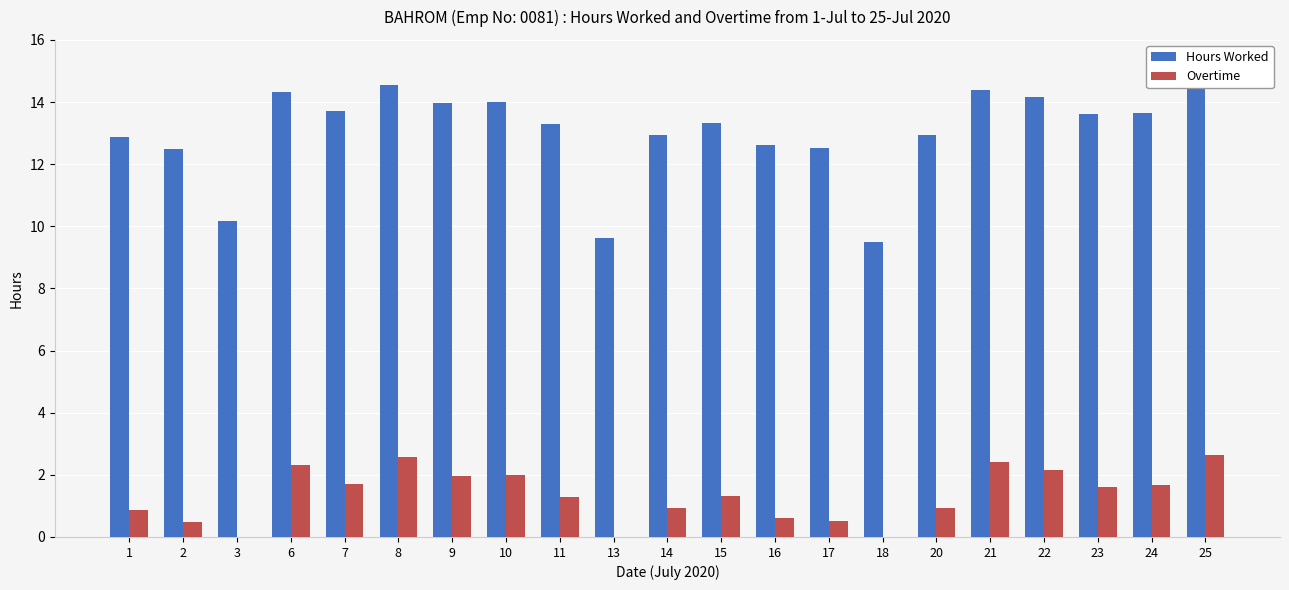

List the series in order of their peak value, highest first.

Hours Worked, Overtime